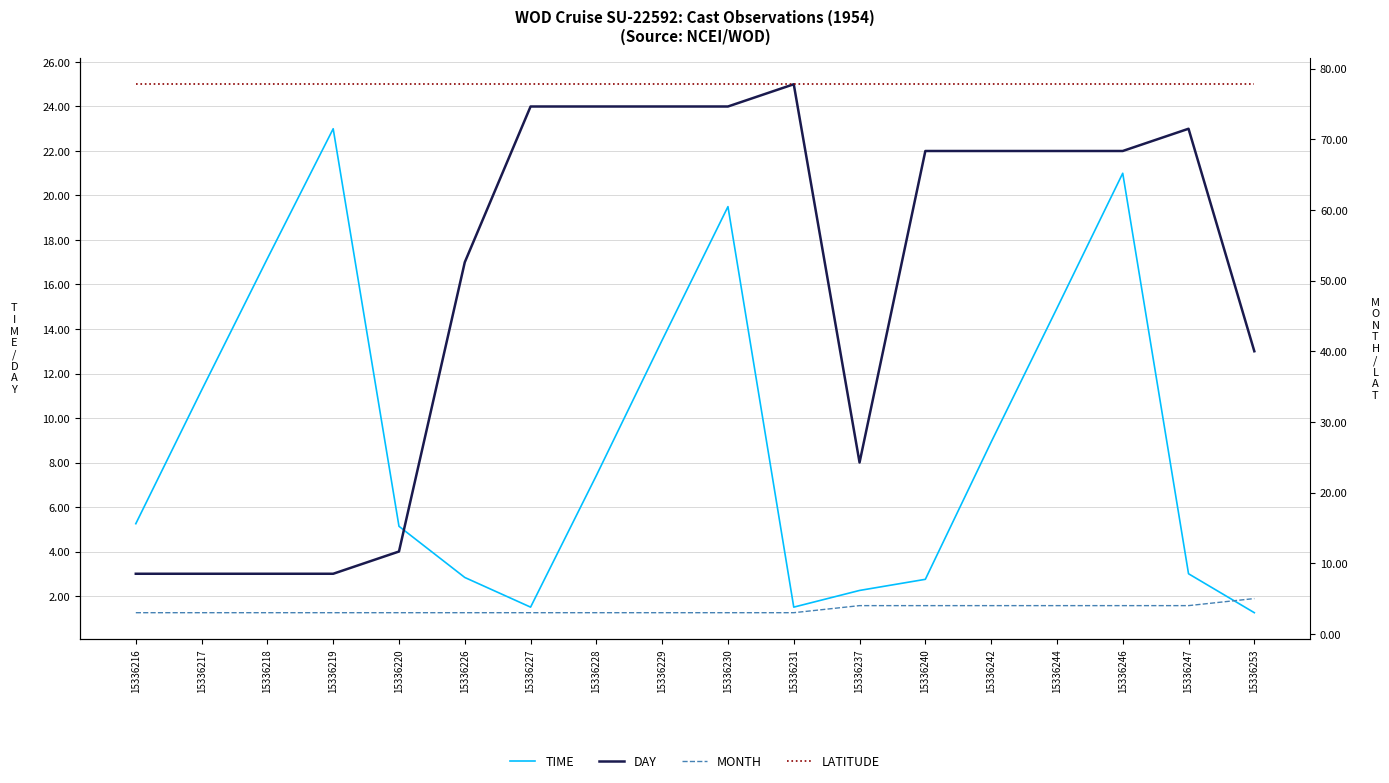

What is the approximate value of LATITUDE at 15336247?

77.8